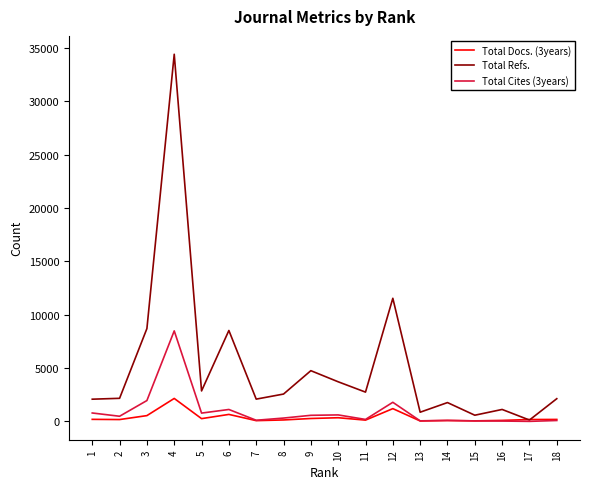

Which series changed the most between 5 and 16?

Total Refs.